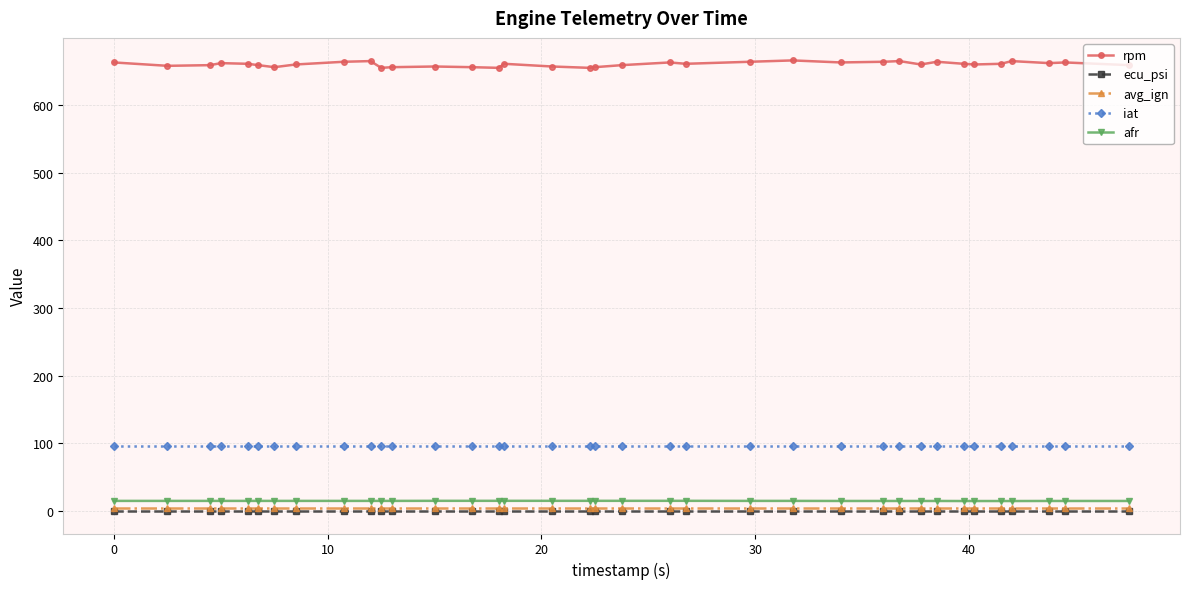

What is the sum of all afr values?

535.8